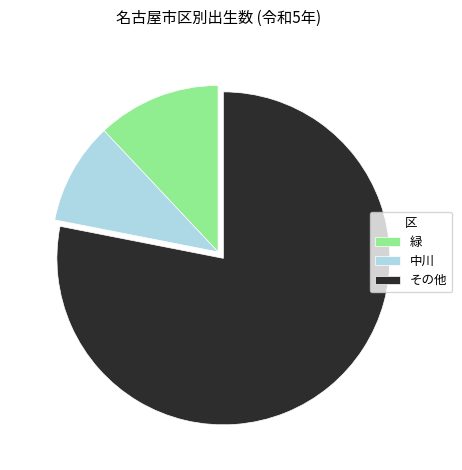

The その他 slice represents 70% of the pie. True or false?

False